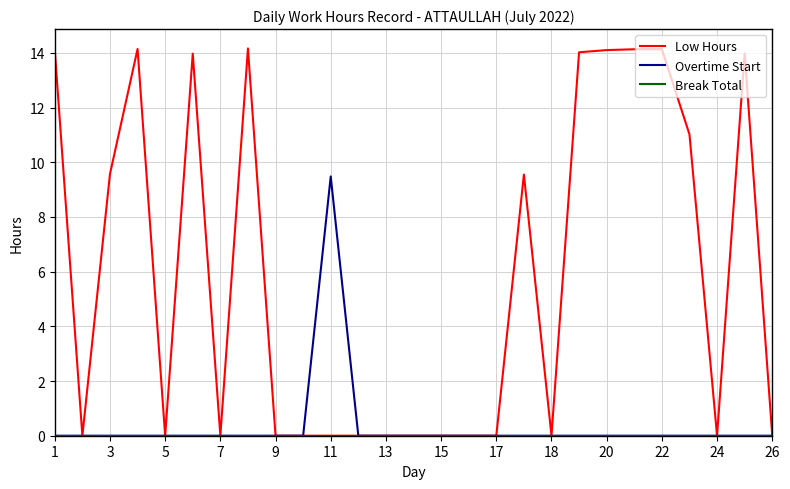

What is the maximum value for Low Hours?

14.2